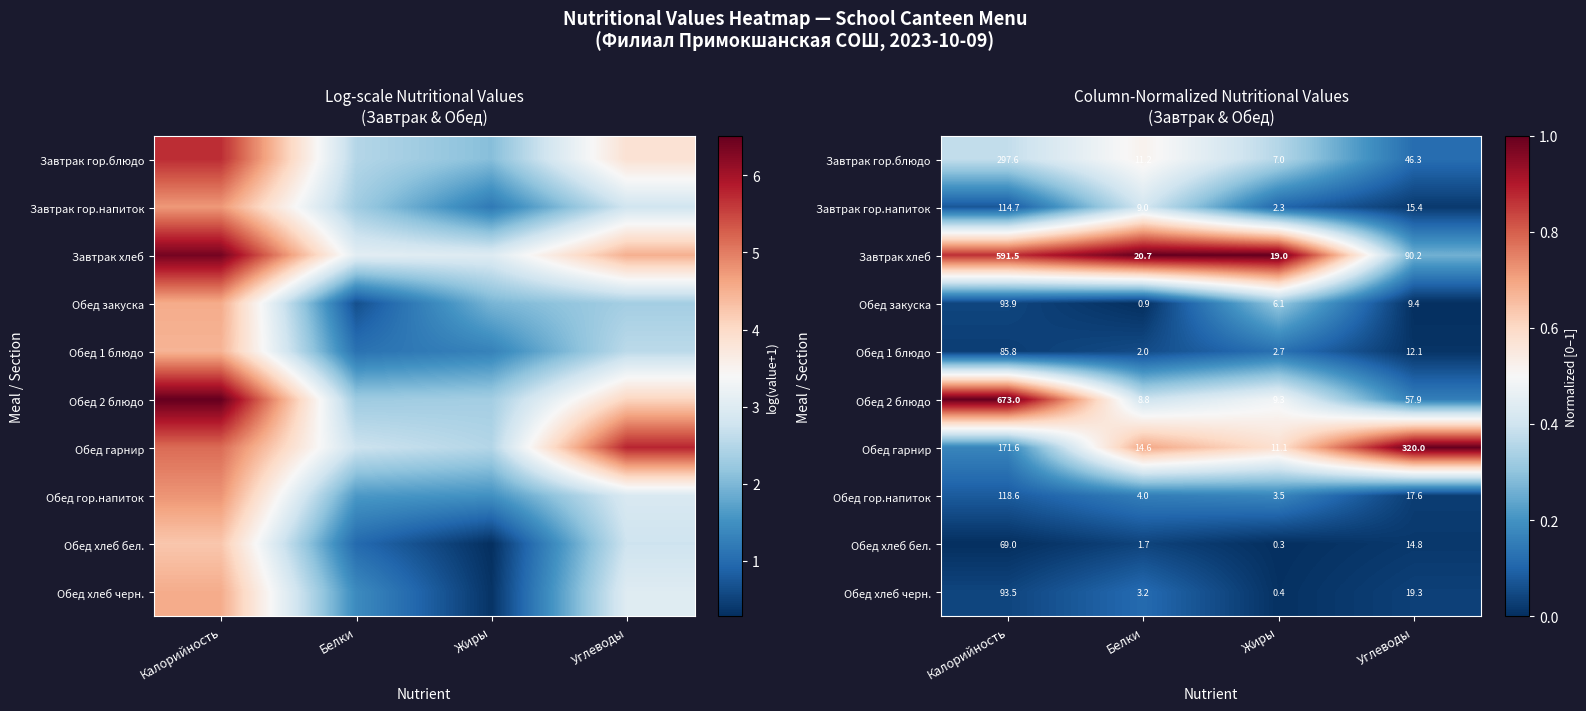

At how many categories does at least one series exceed 0?

4